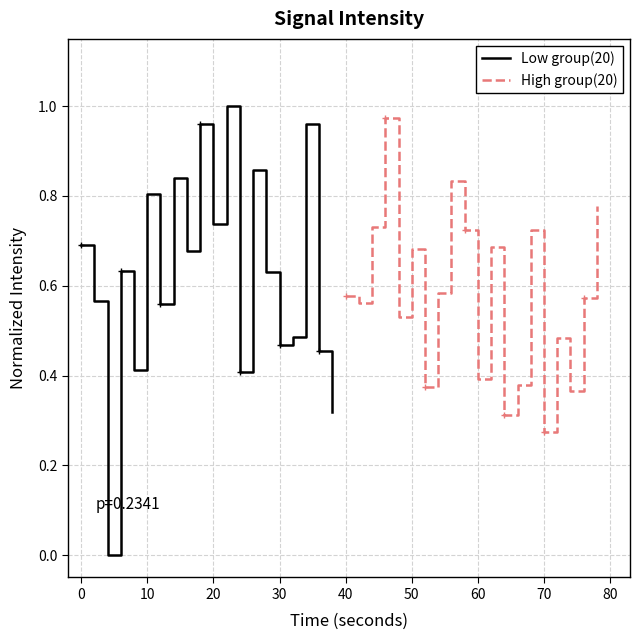

Where is High group(20) nearest to the value 0?

70